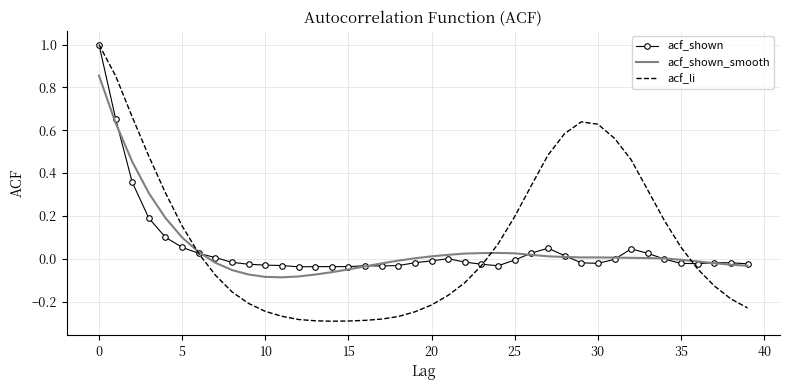

How many intersections are there between acf_li and acf_shown_smooth?

3